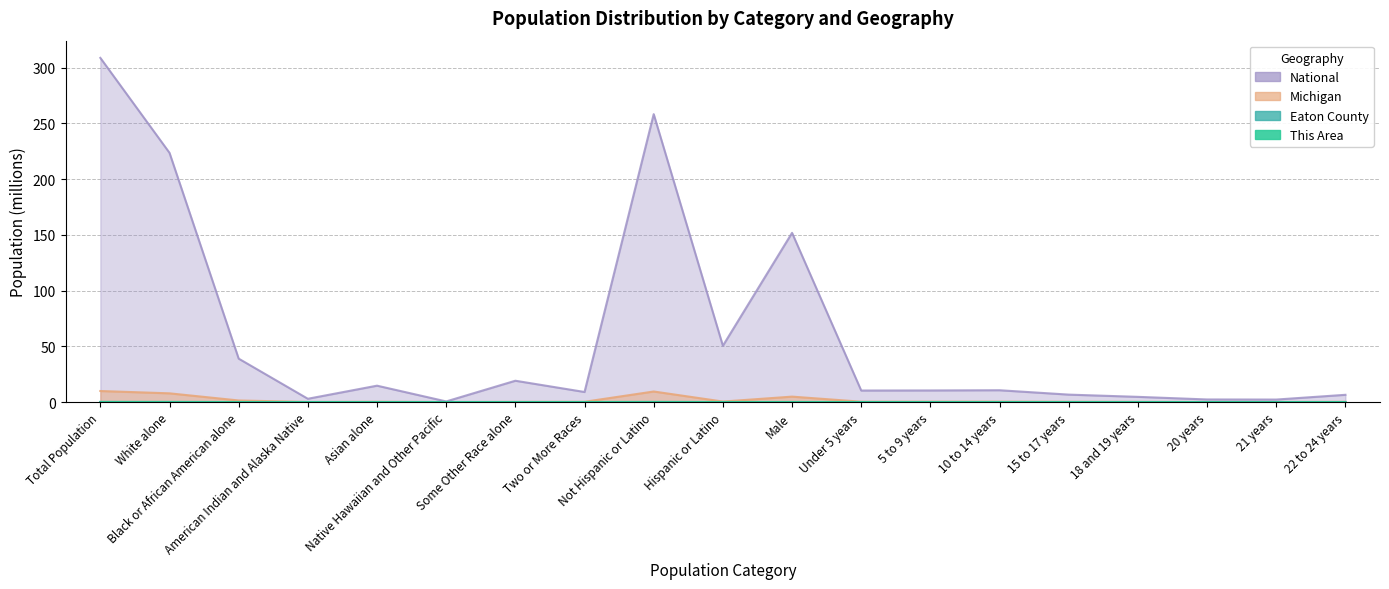

How many lines are shown in the chart?

4